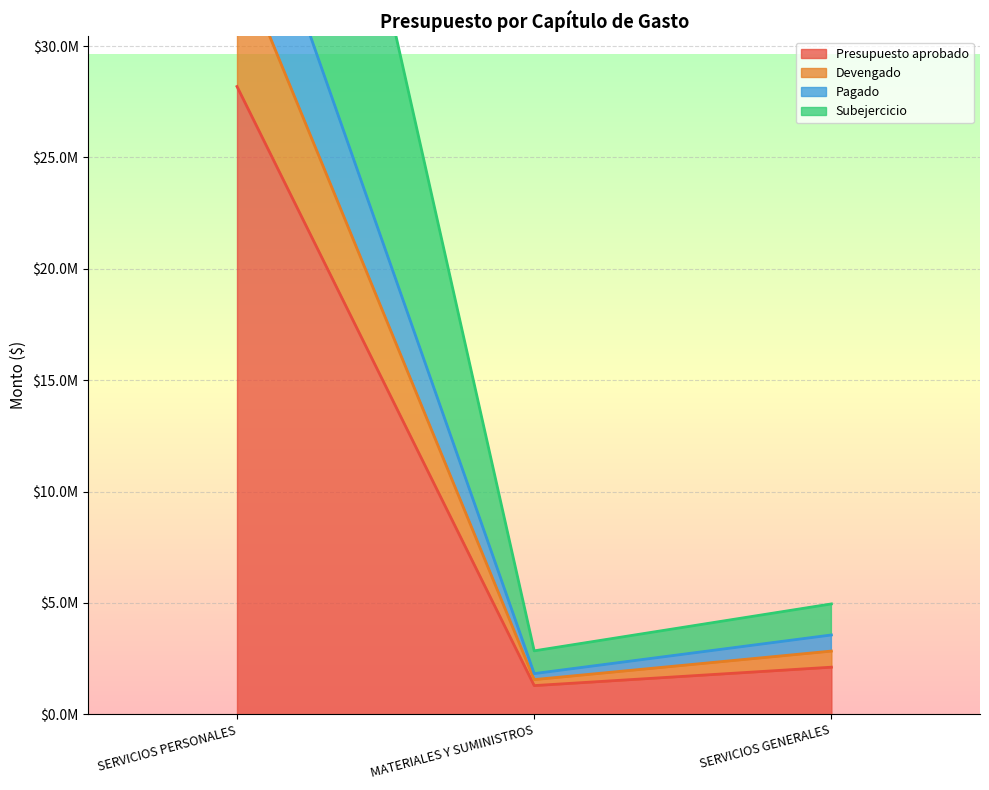

What is the difference between the Presupuesto aprobado values at SERVICIOS PERSONALES and SERVICIOS GENERALES?

26068790.0